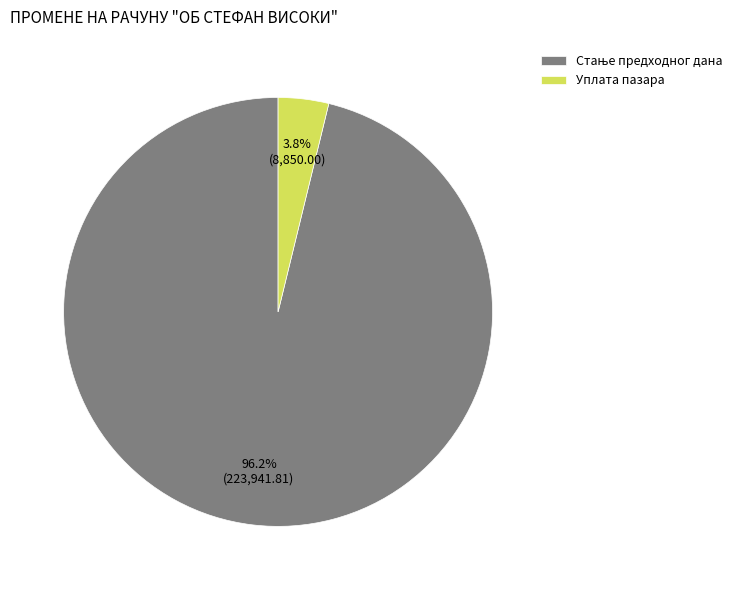

Which category has the smallest portion of the pie?

Уплата пазара